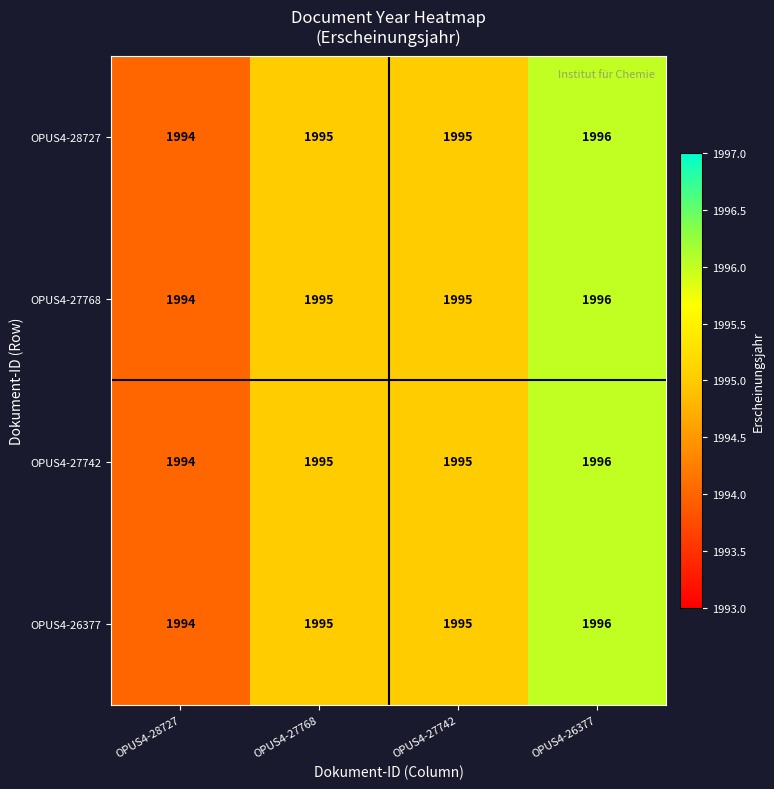

How many OPUS4-27768 values are between 1995 and 1996?

3